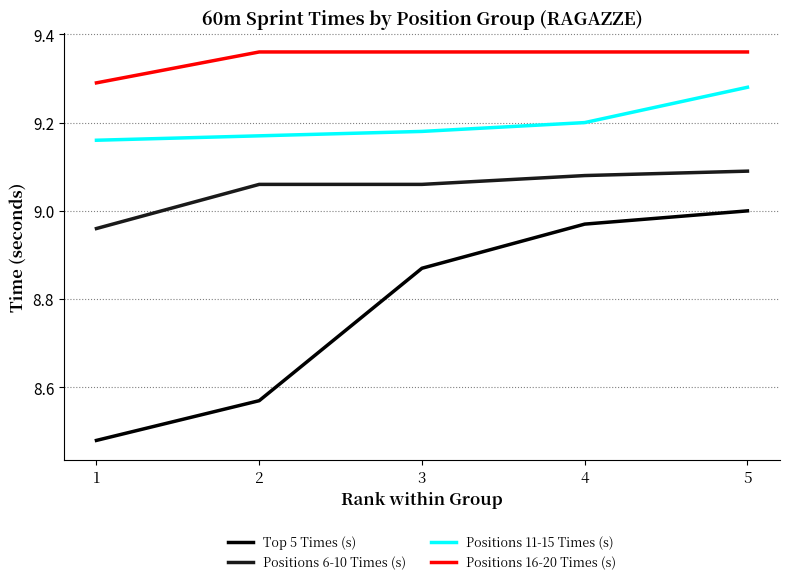

Between 2 and 5, which series saw the biggest shift?

Top 5 Times (s)